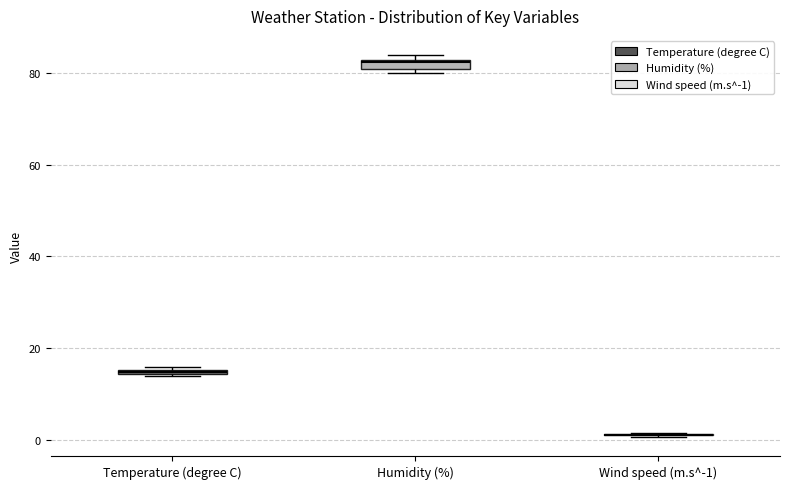

Where is the lower edge of the box for Humidity (%) on the y-axis? The values are not printed on the chart, so give them approximately, as read against the axis.

82